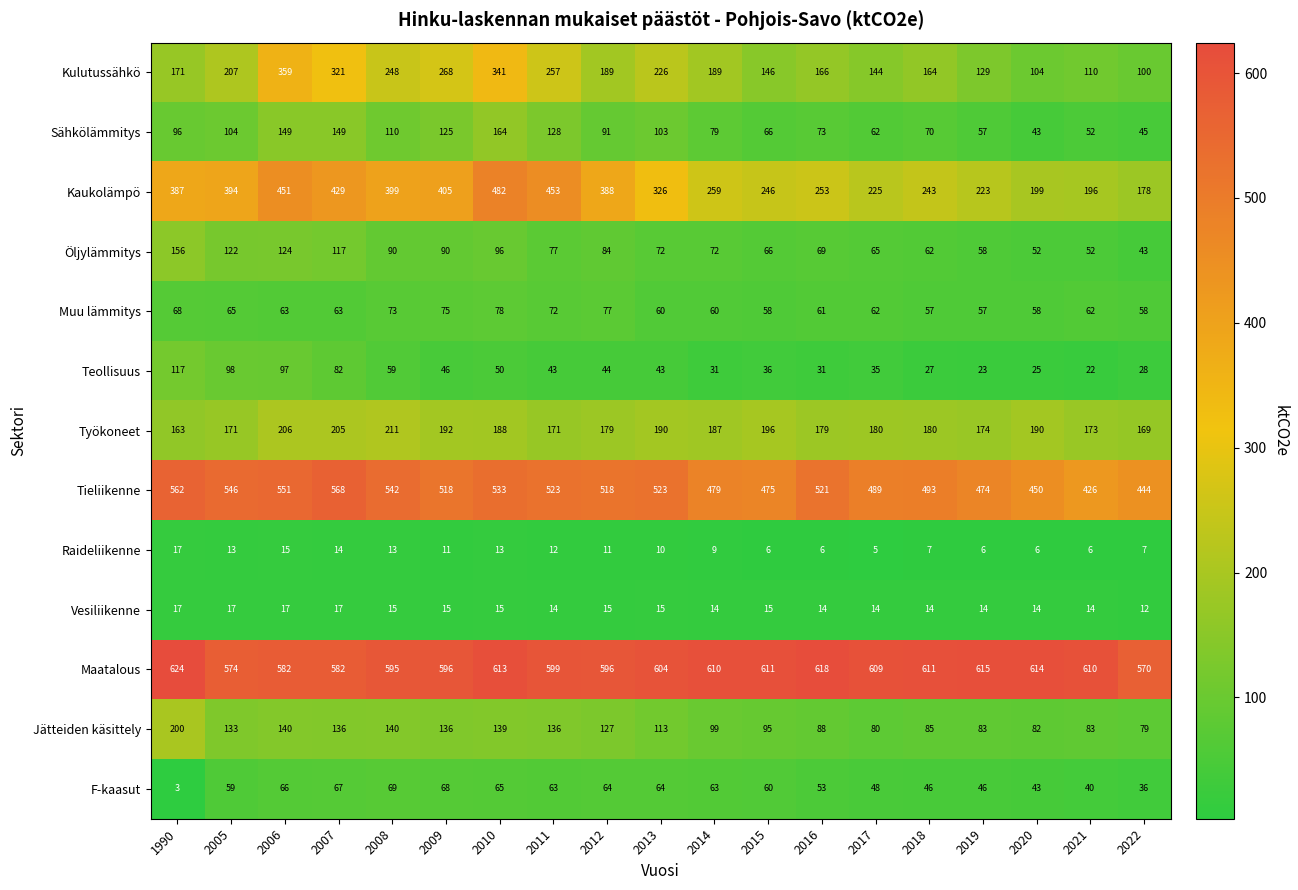

True or false: Vesiliikenne has a value of 15 at 2008.

True